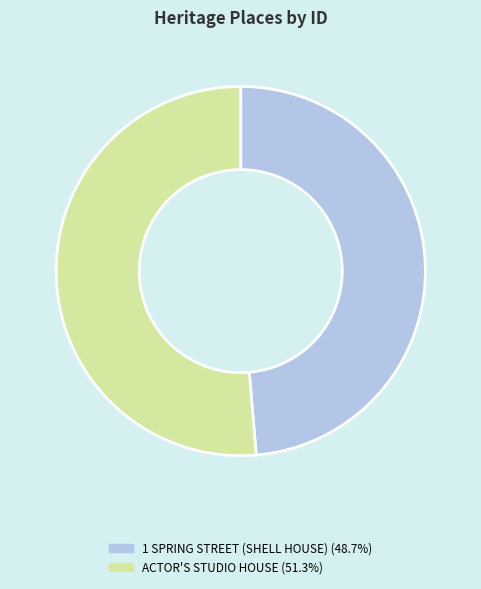

Between ACTOR'S STUDIO HOUSE and 1 SPRING STREET (SHELL HOUSE), which is larger?

ACTOR'S STUDIO HOUSE